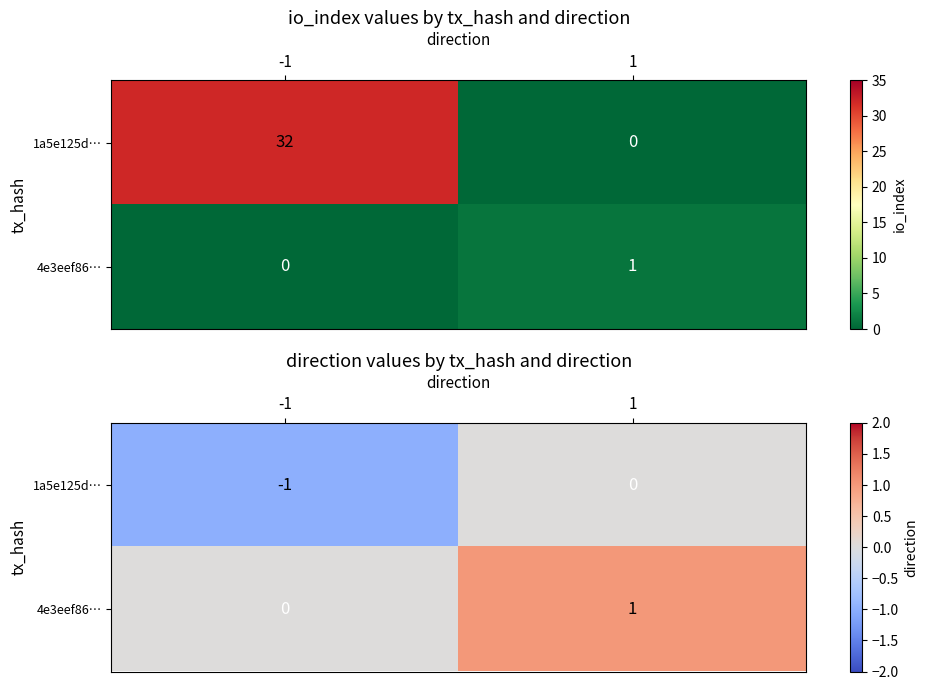

How many positive values does the 4e3eef86… series have?

1